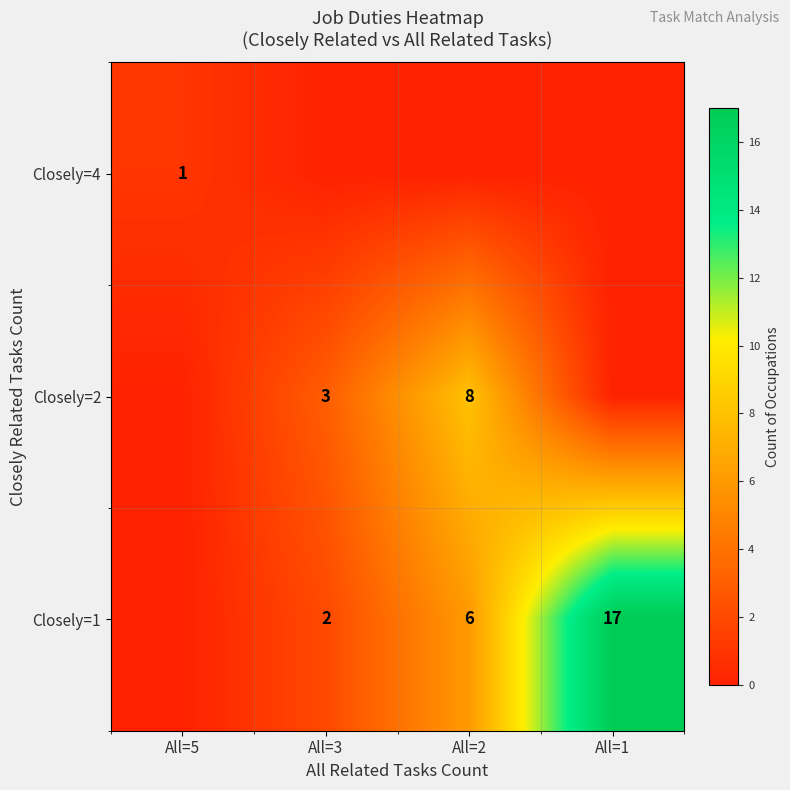

What is the difference between the Closely=1 values at All=1 and All=3?

15